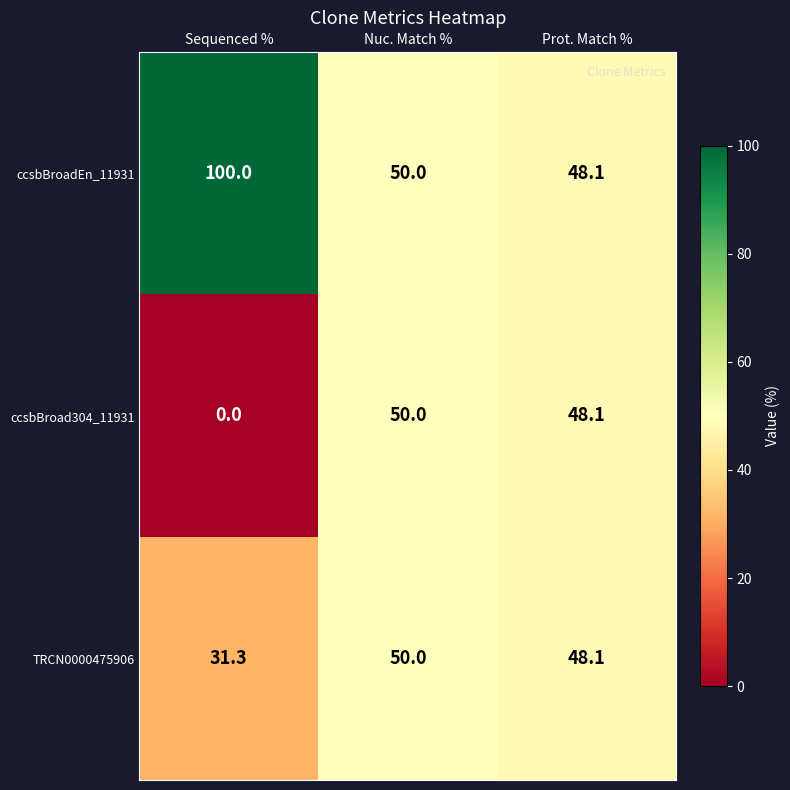

At which category is the sum across all series the highest?

Nuc. Match %